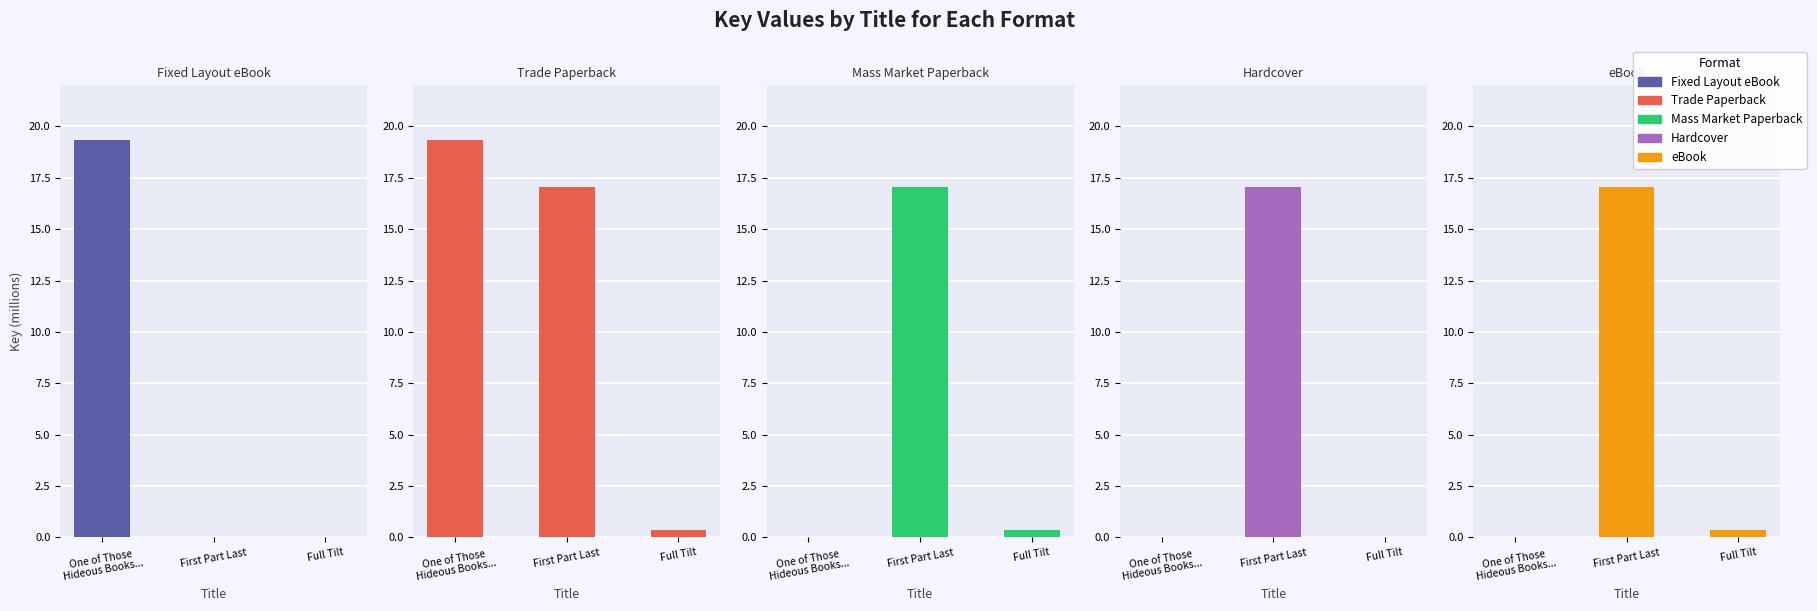

At which label does Trade Paperback first exceed 17?

One of Those
Hideous Books...